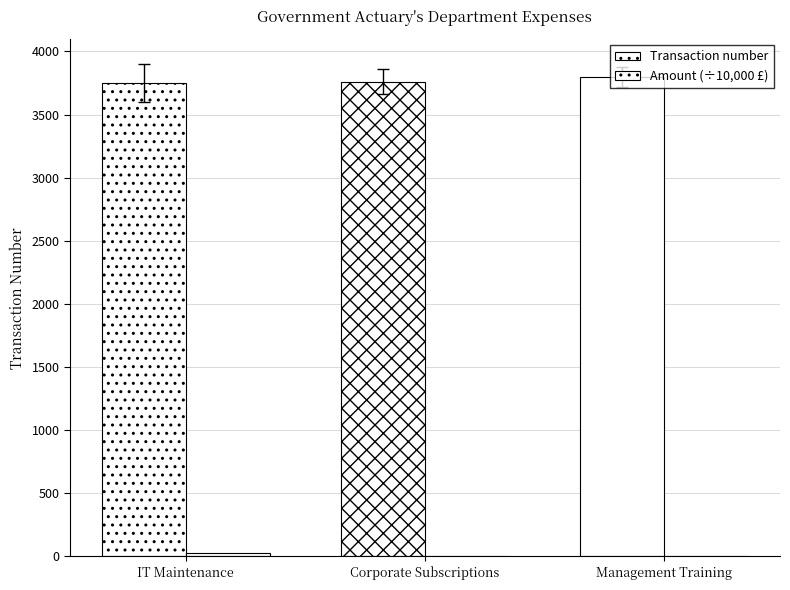

What is the value of the Transaction number bar at the 2nd from the left?

3761.0